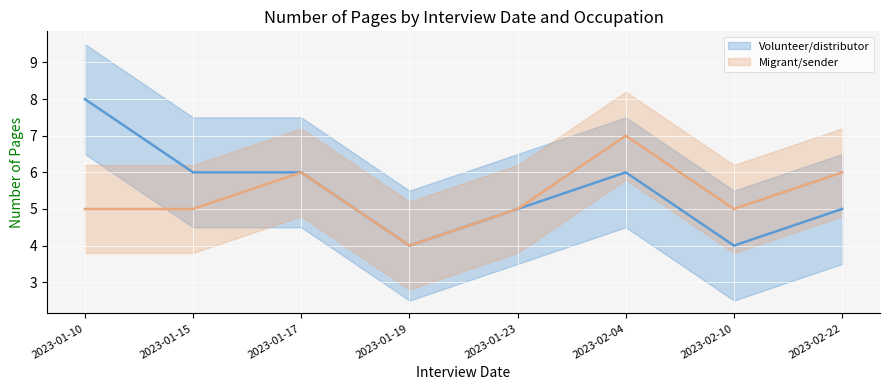

What is the highest value of the Migrant/sender series?

7